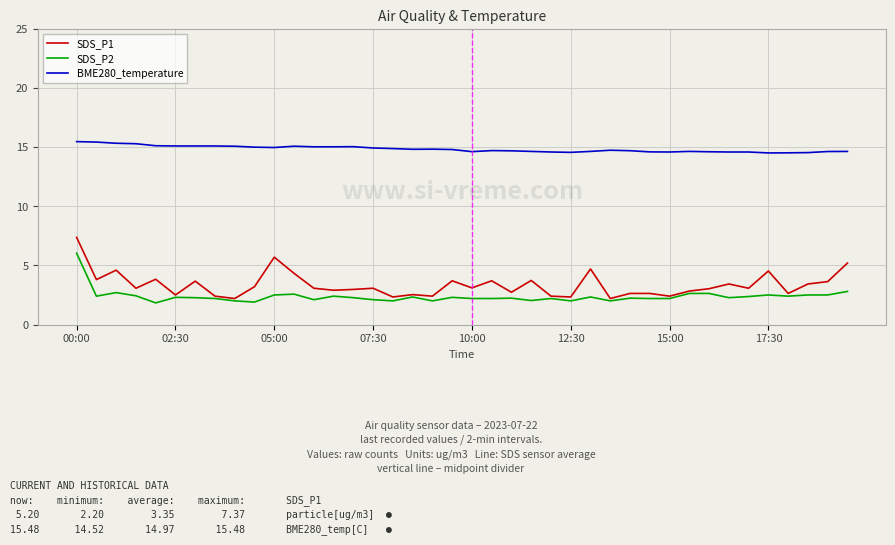

How many distinct data groups are displayed?

3